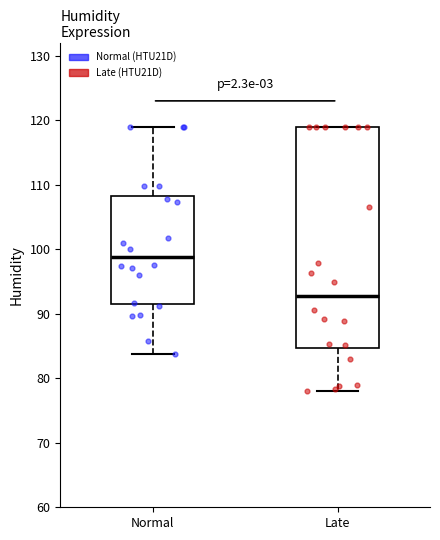

Where is the upper edge of the box for Normal on the y-axis? The values are not printed on the chart, so give them approximately, as read against the axis.

108